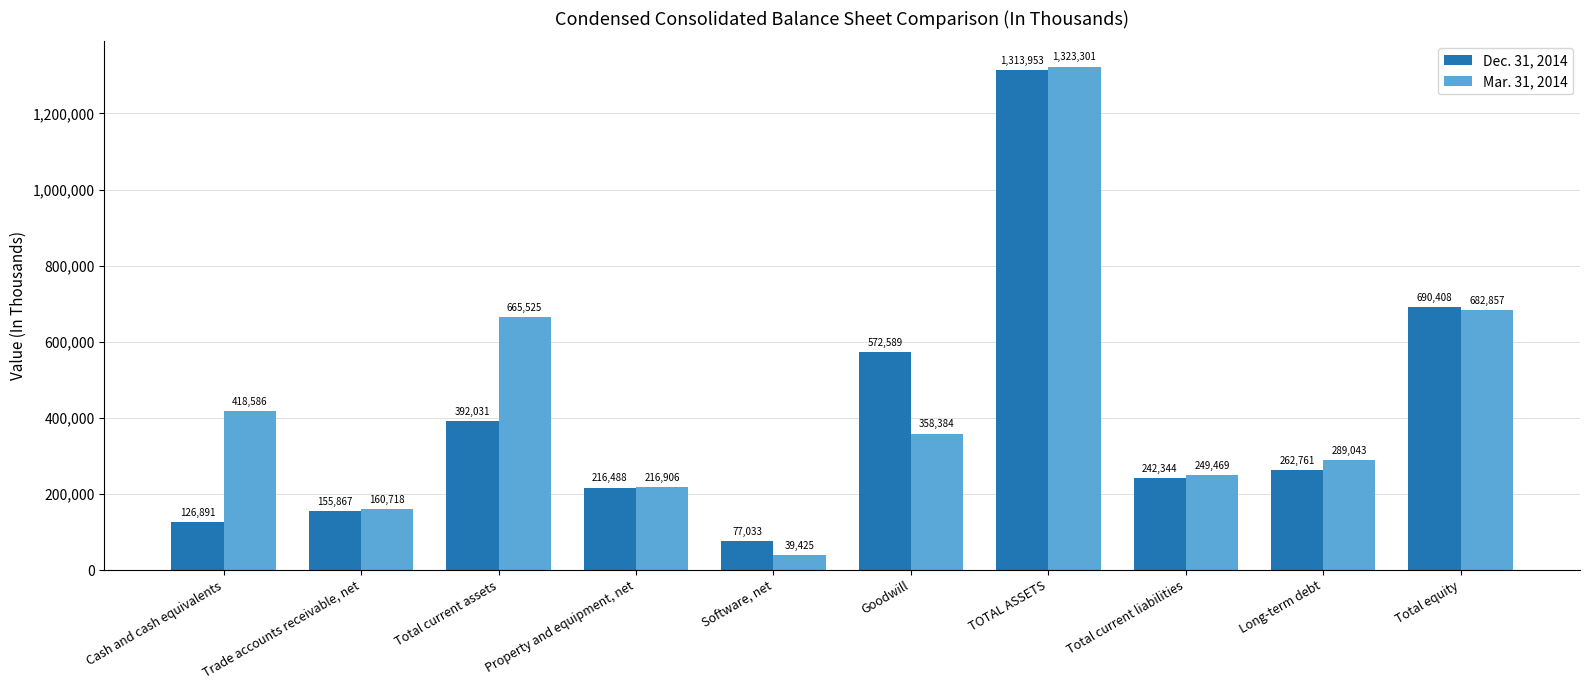

What is the difference between the highest and lowest values at Goodwill?

214205